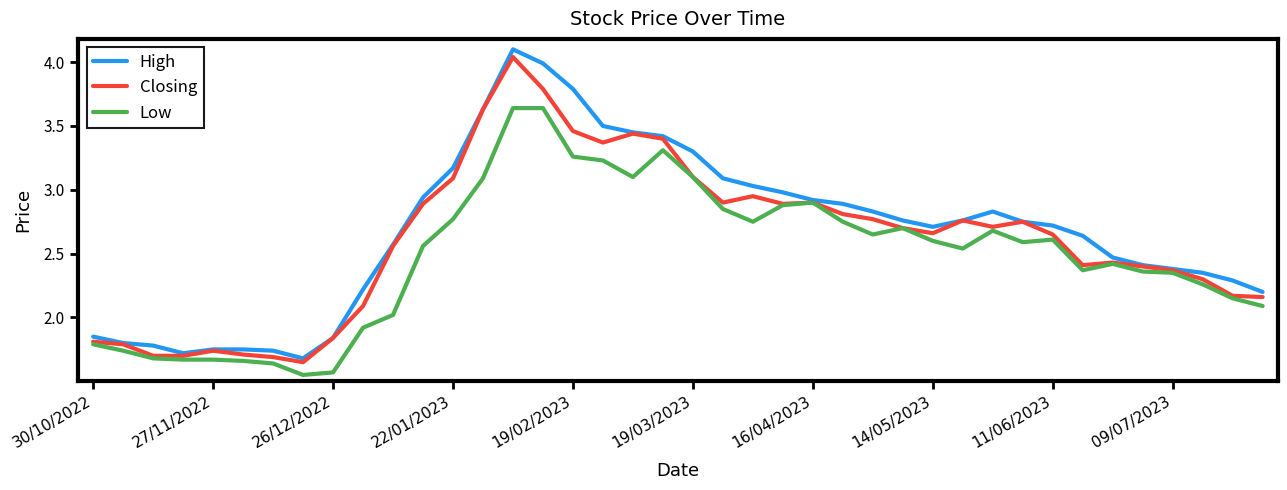

Which series has the widest spread of values?

High